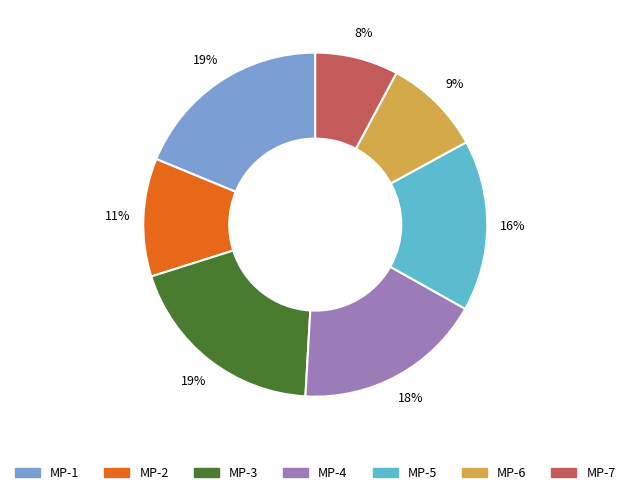

What is the smallest slice in the pie chart?

MP-7